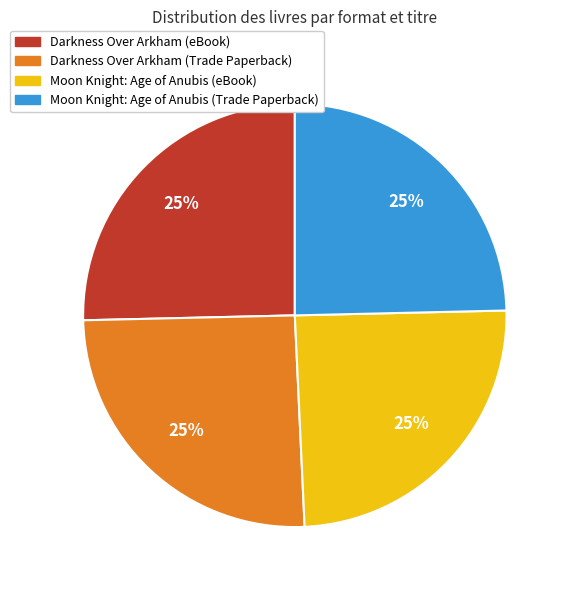

How many segments does this pie chart have?

4